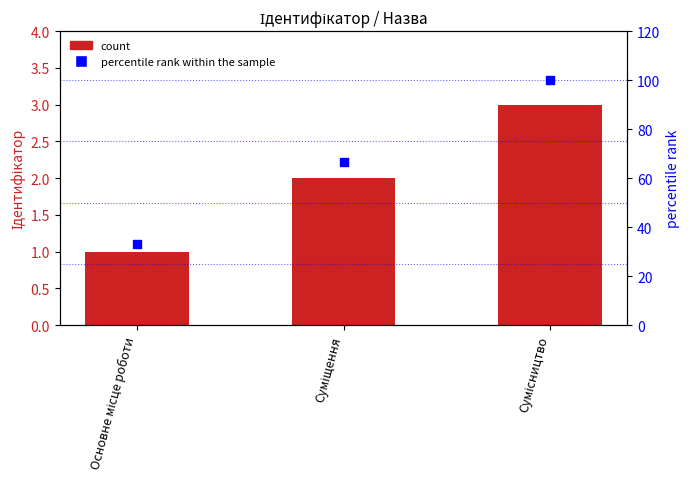

Which series has the largest Y range (max minus min)?

percentile rank within the sample